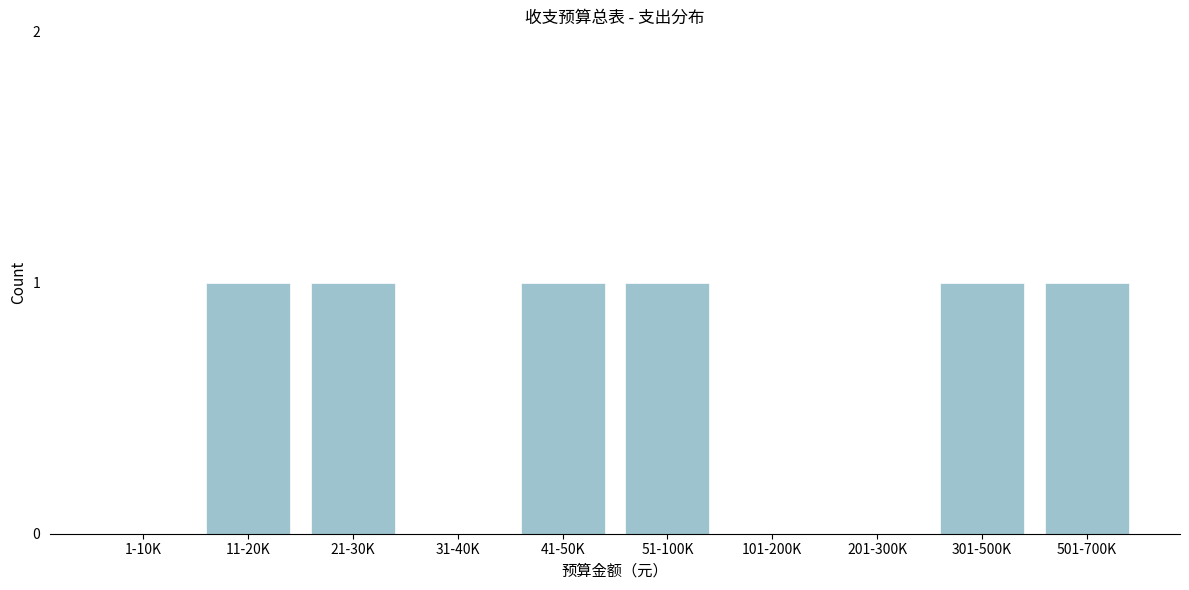

Reading right to left, extract all data points from this chart.

501-700K=1	301-500K=1	201-300K=0	101-200K=0	51-100K=1	41-50K=1	31-40K=0	21-30K=1	11-20K=1	1-10K=0